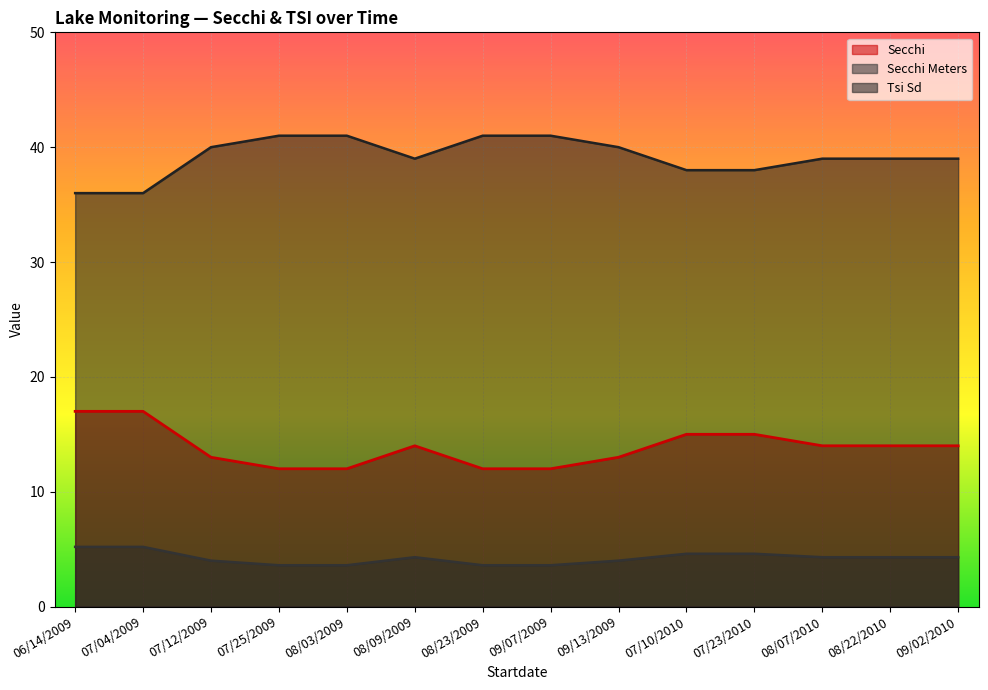

List the labels in order of Secchi Meters value, largest first.

06/14/2009, 07/04/2009, 07/10/2010, 07/23/2010, 08/09/2009, 08/07/2010, 08/22/2010, 09/02/2010, 07/12/2009, 09/13/2009, 07/25/2009, 08/03/2009, 08/23/2009, 09/07/2009